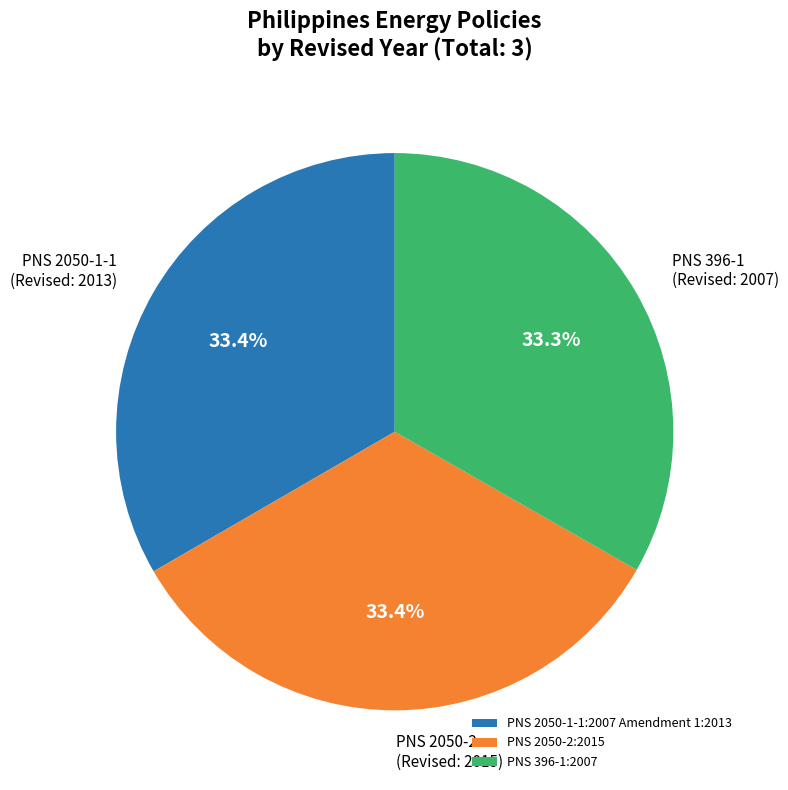

To the nearest percent, what percentage of the pie is PNS 396-1:2007?

33%